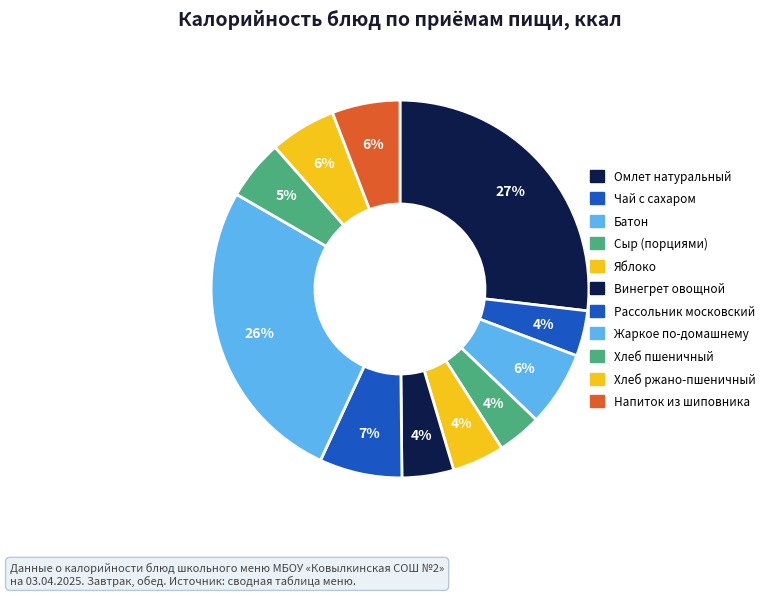

Count the number of slices in the pie.

11